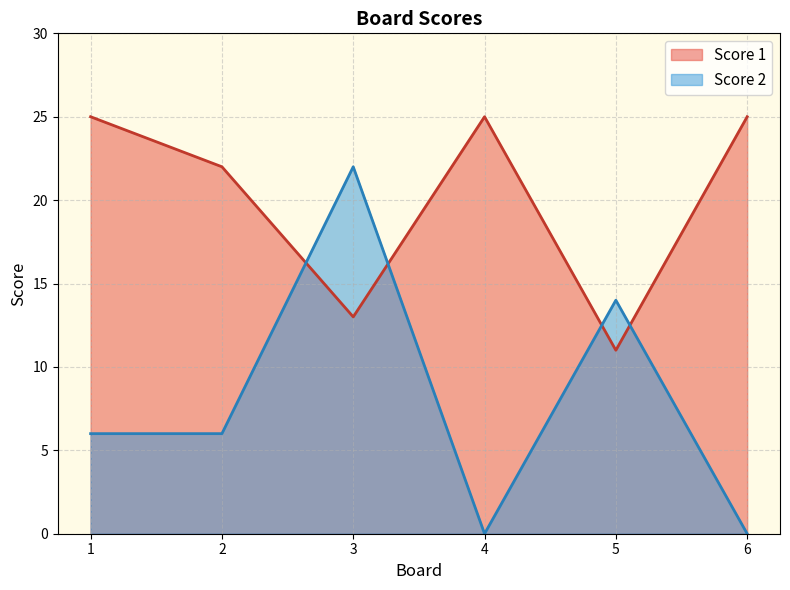

Read the Score 2 value at 3, to the nearest 10.

20